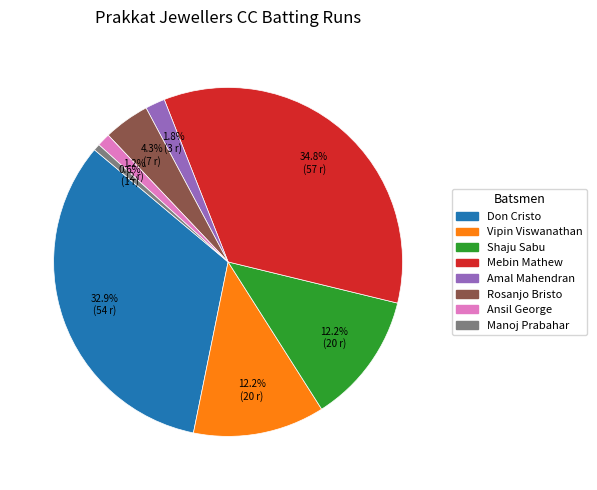

Count the number of slices in the pie.

8